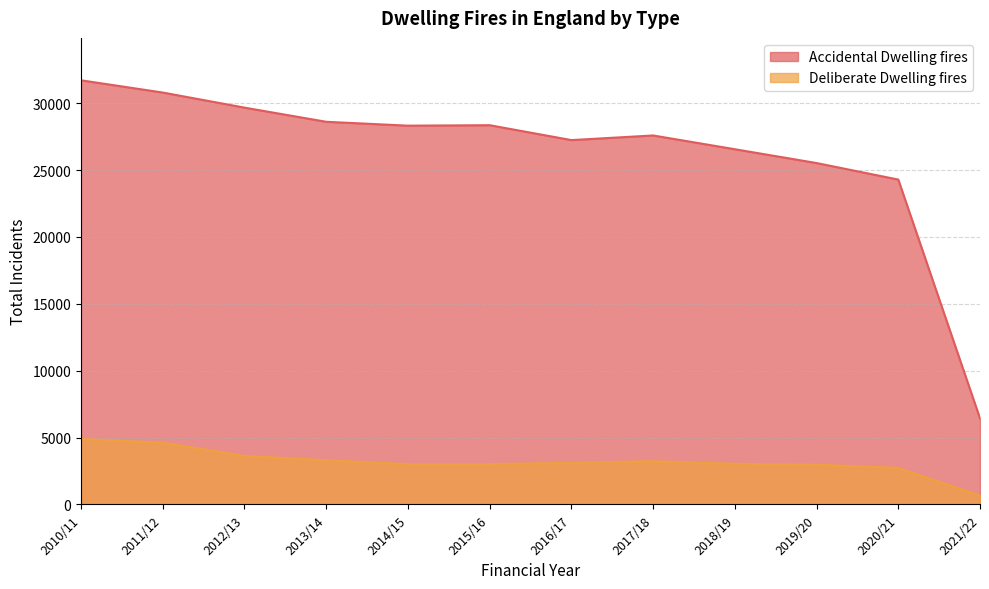

What is the maximum value for Deliberate Dwelling fires?

4893